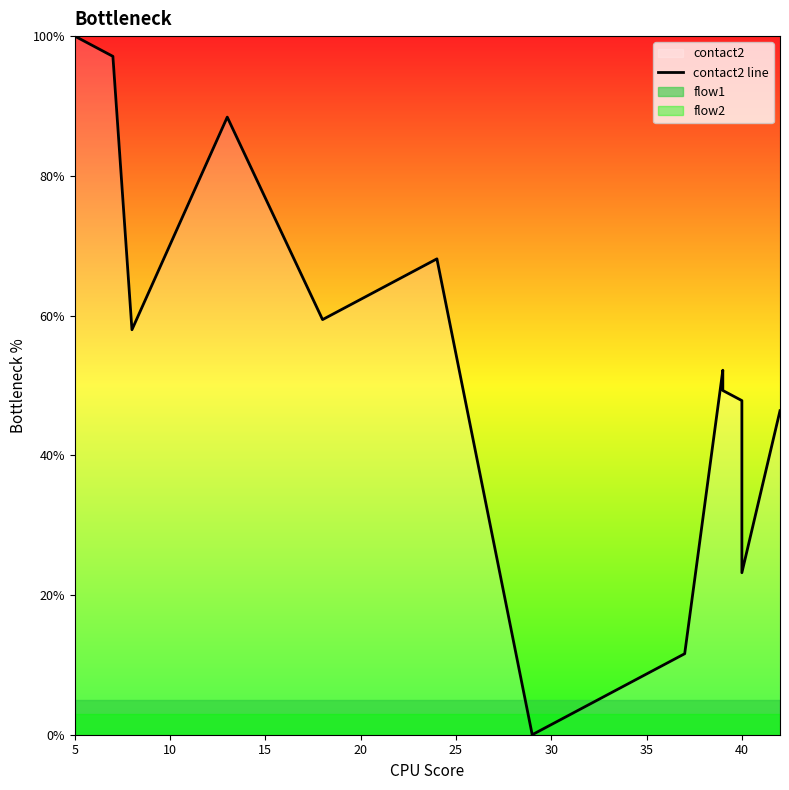

Reading left to right, list all the values displayed in this chart.

100.0	98.6	97.1	58.0	88.4	59.4	62.3	65.2	68.1	0.0	2.9	5.8	8.7	10.1	11.6	52.2	49.3	47.8	23.2	46.4